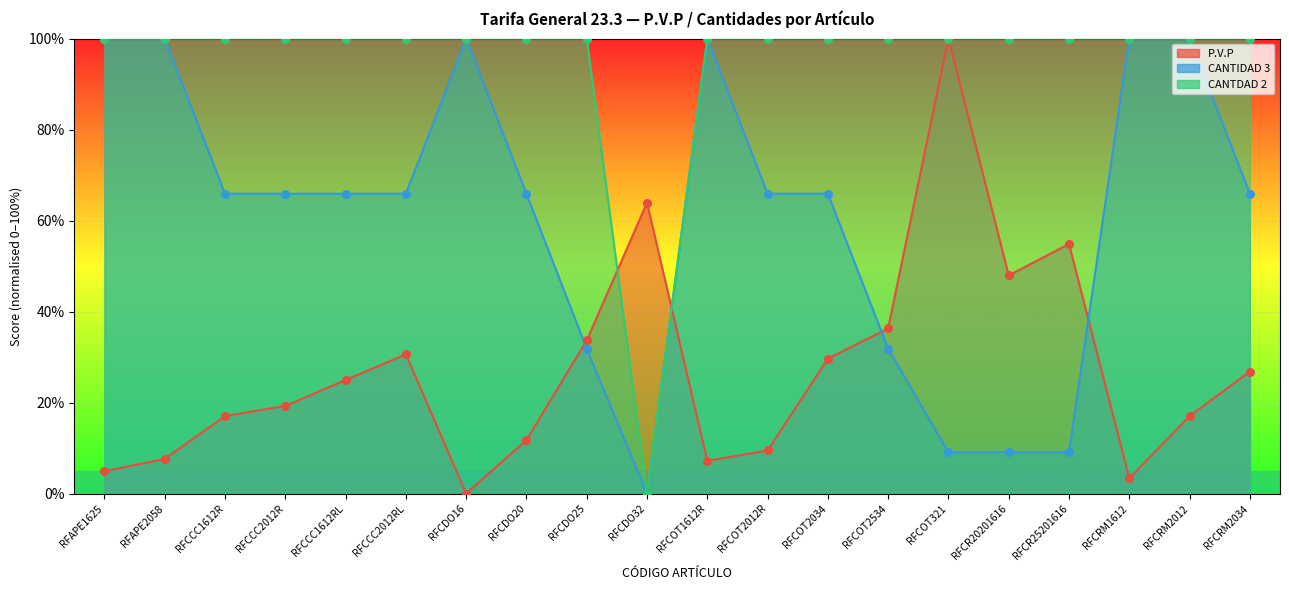

Which series has the largest total across all categories?

CANTDAD 2